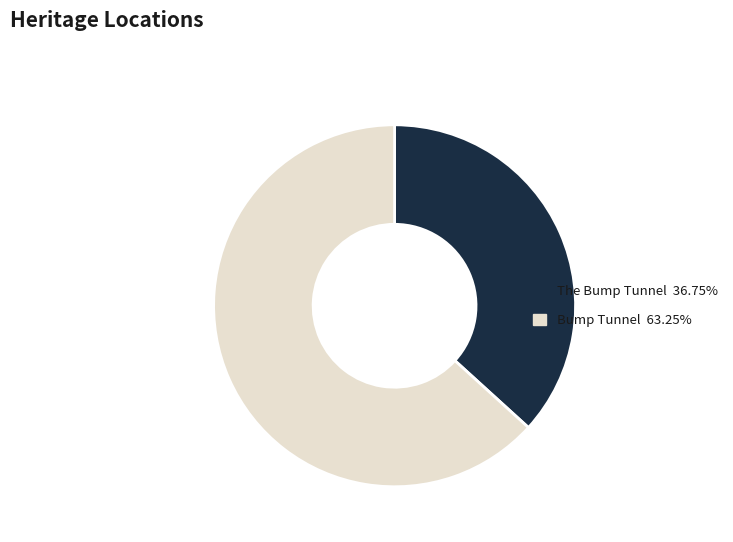

What is the smallest slice in the pie chart?

The Bump Tunnel